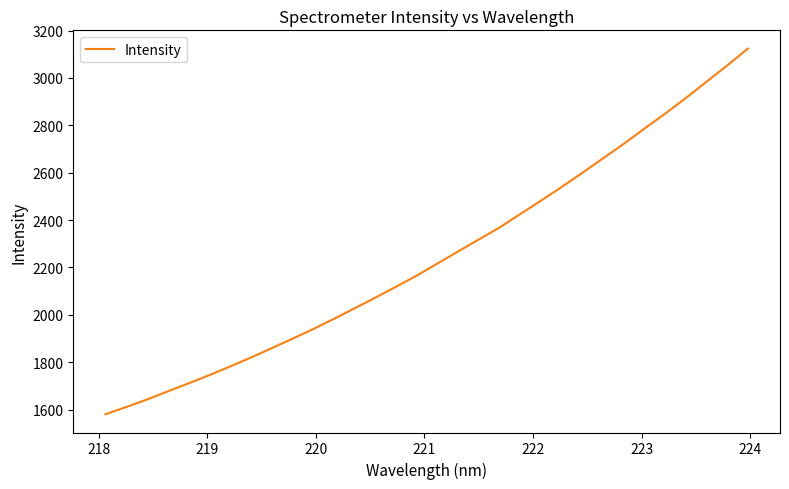

Count the number of data series in this chart.

1